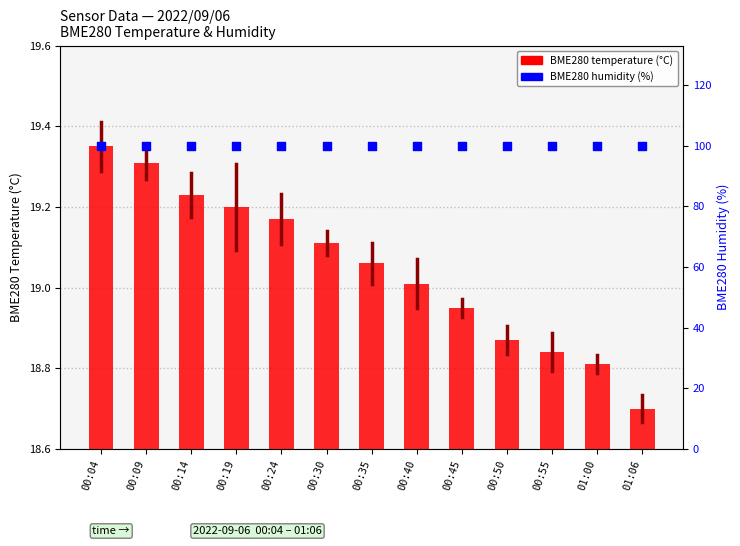

At how many categories does at least one series exceed 48?

13